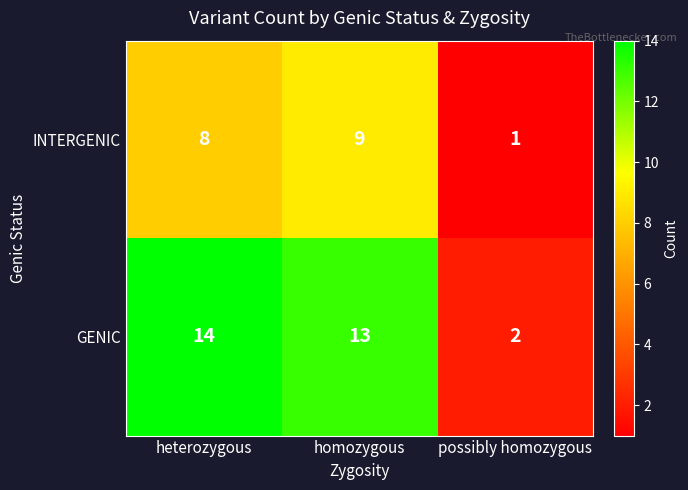

At which category does the chart reach its peak across all series?

heterozygous